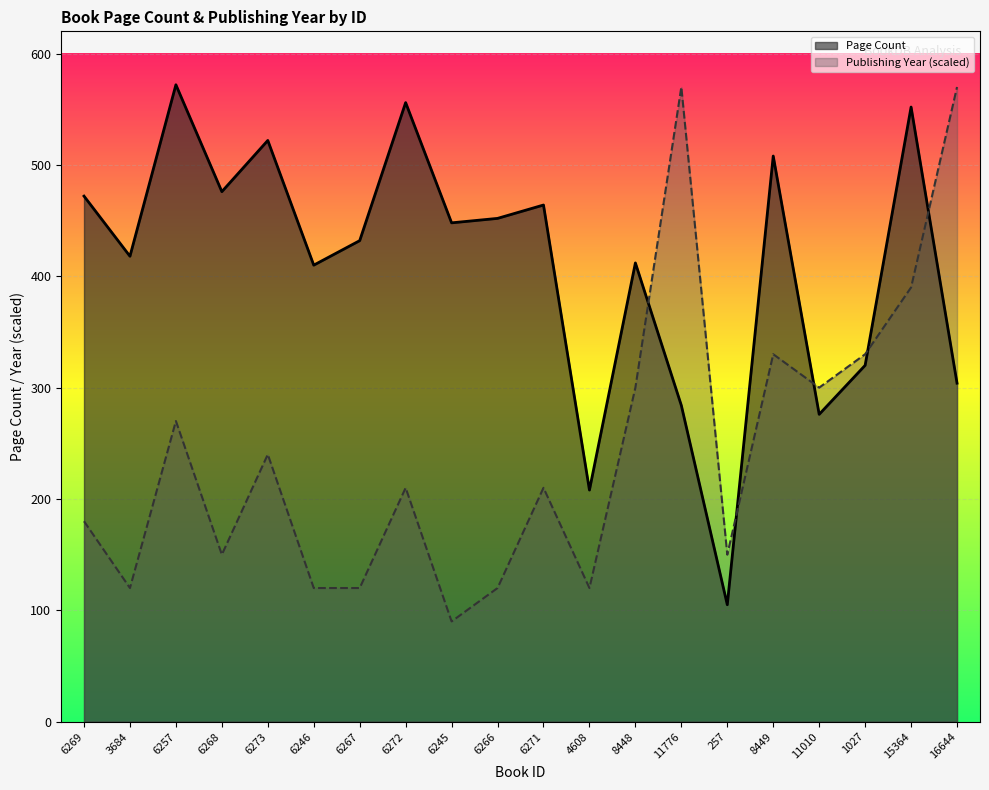

Is the value of Publishing Year (scaled) at 3684 greater than the value of Page Count at 6245?

No